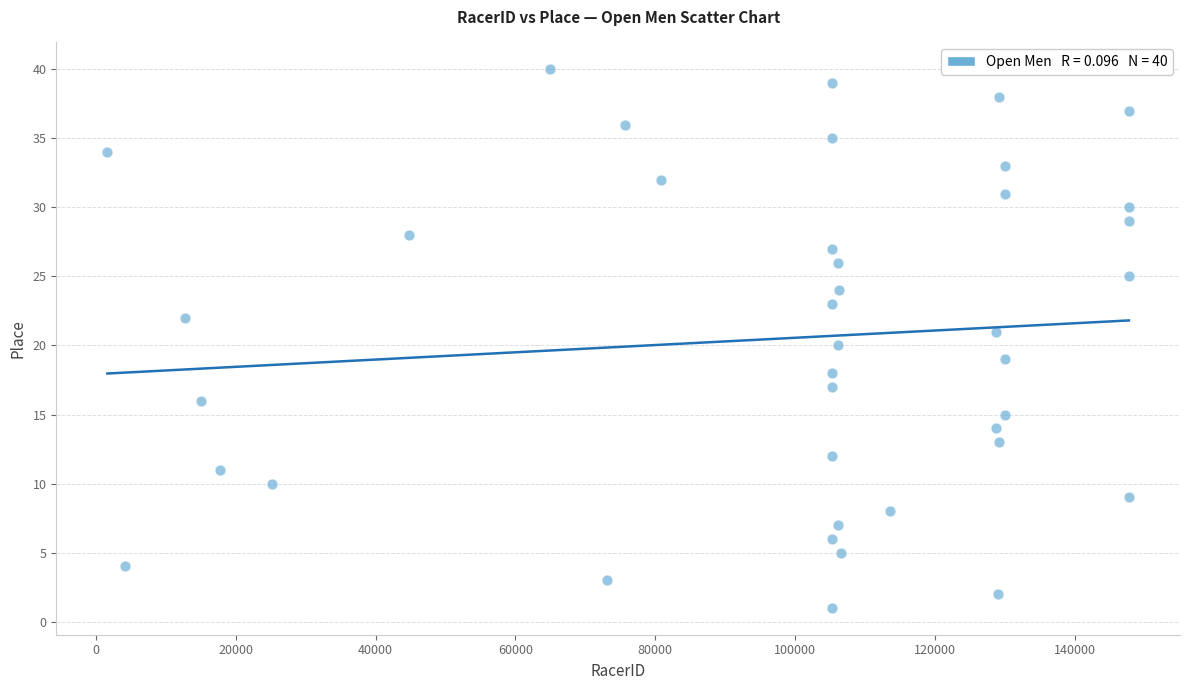

What is the range of Y values (max minus min)?

39